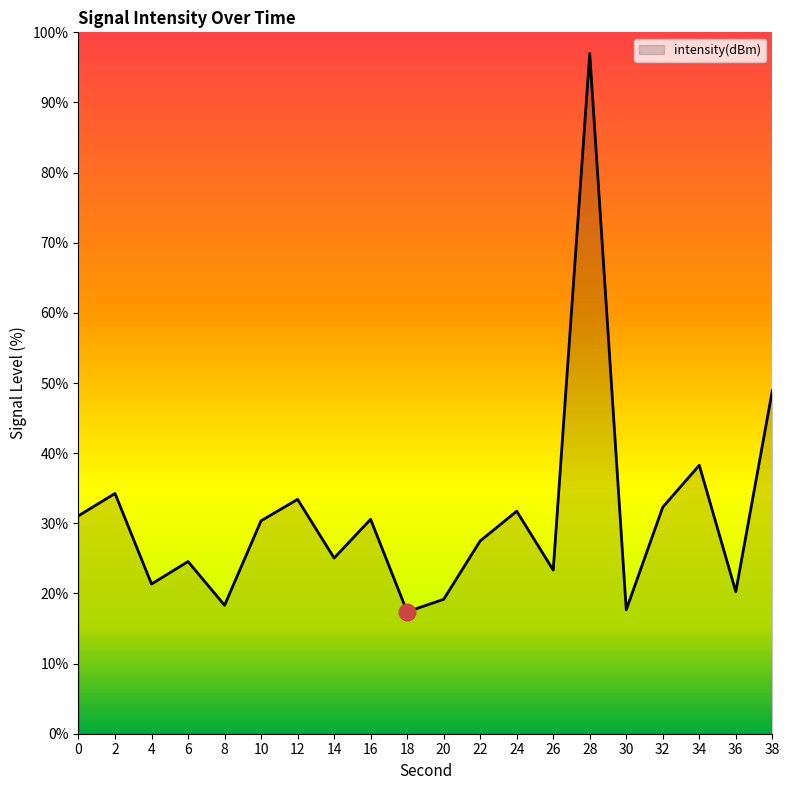

Where is the data nearest to the value 57?

38